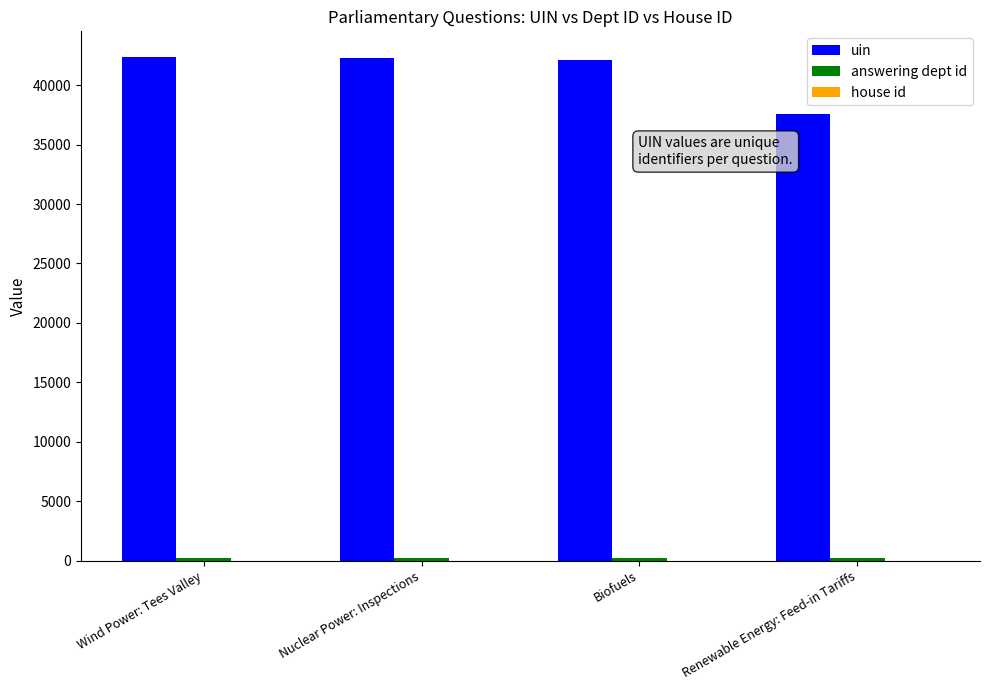

Which series changed the most between Biofuels and Renewable Energy: Feed-in Tariffs?

uin